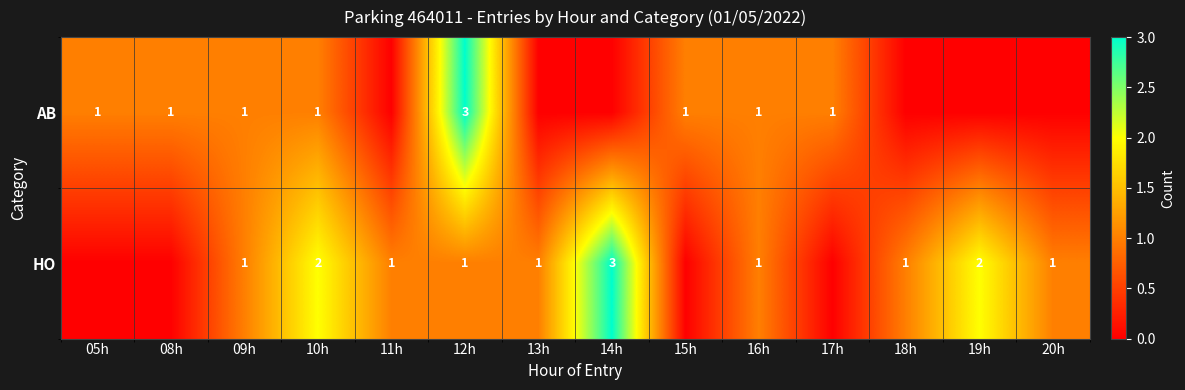

Is it true that AB equals 1 at 16h?

True